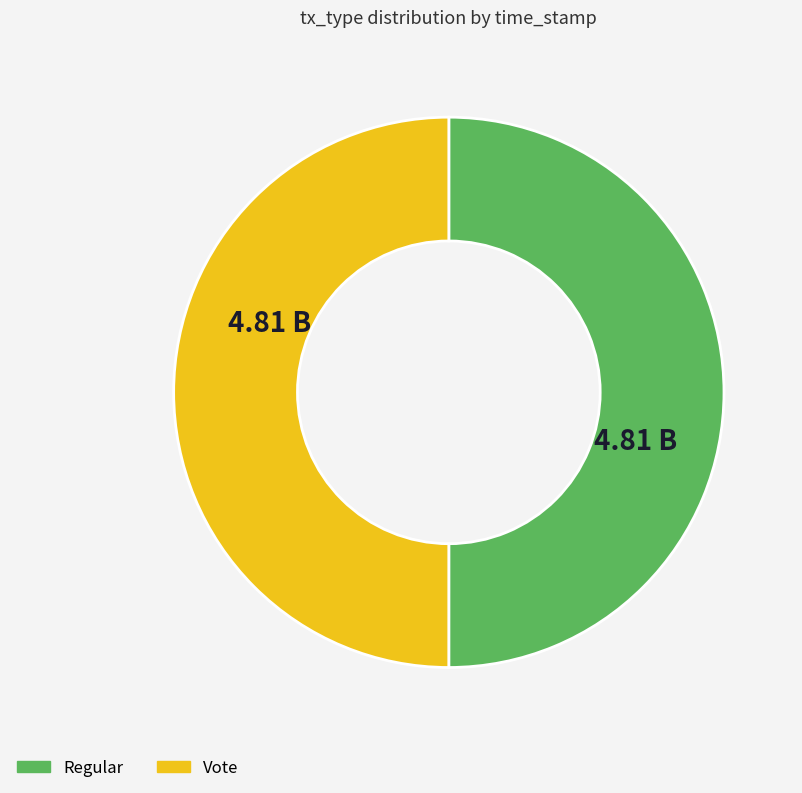

Approximately how many times larger is the value at Regular compared to Vote?

1.0